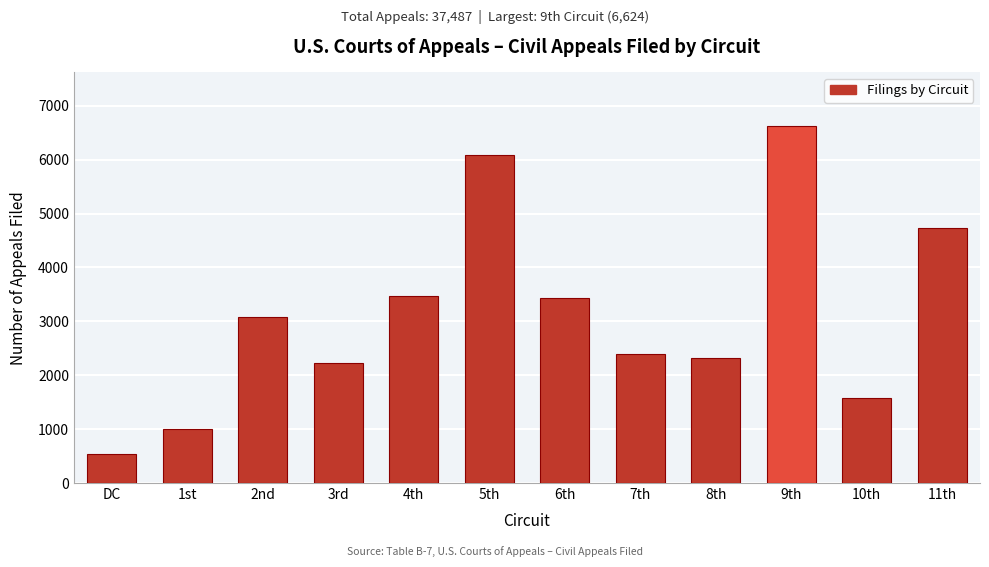

Which label corresponds to the smallest value in the chart?

DC